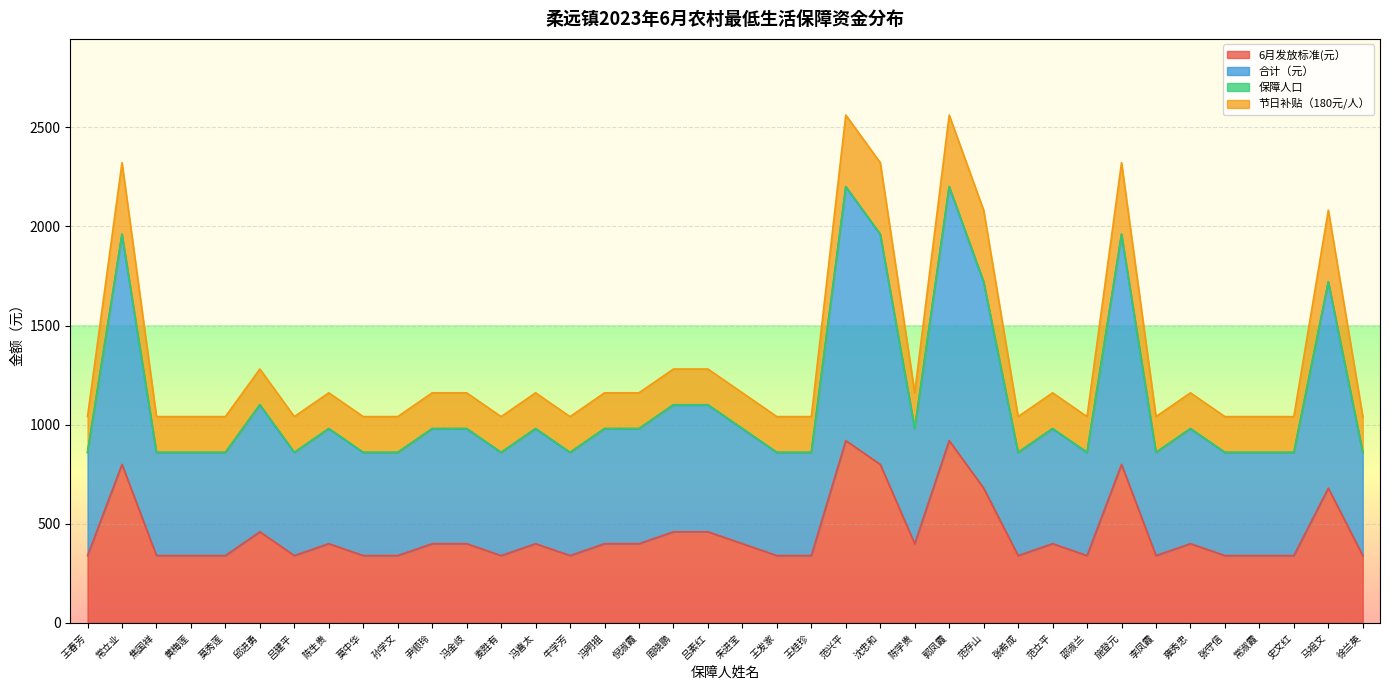

What is the lowest value of the 6月发放标准(元） series?

340